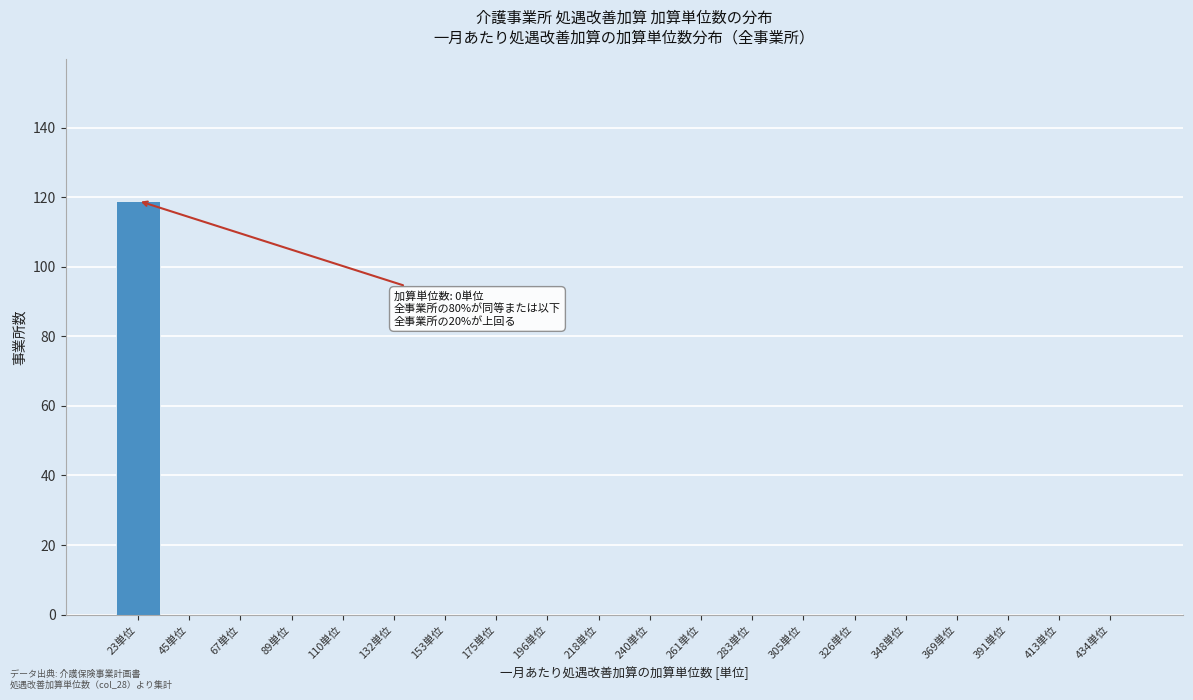

Reading left to right, list all the values displayed in this chart.

23単位=119	45単位=0	67単位=0	89単位=0	110単位=0	132単位=0	153単位=0	175単位=0	196単位=0	218単位=0	240単位=0	261単位=0	283単位=0	305単位=0	326単位=0	348単位=0	369単位=0	391単位=0	413単位=0	434単位=0